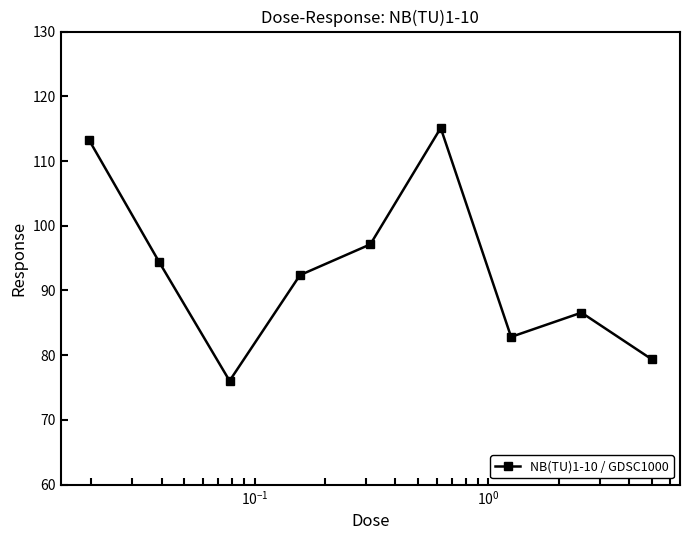

What is the average value?

93.0